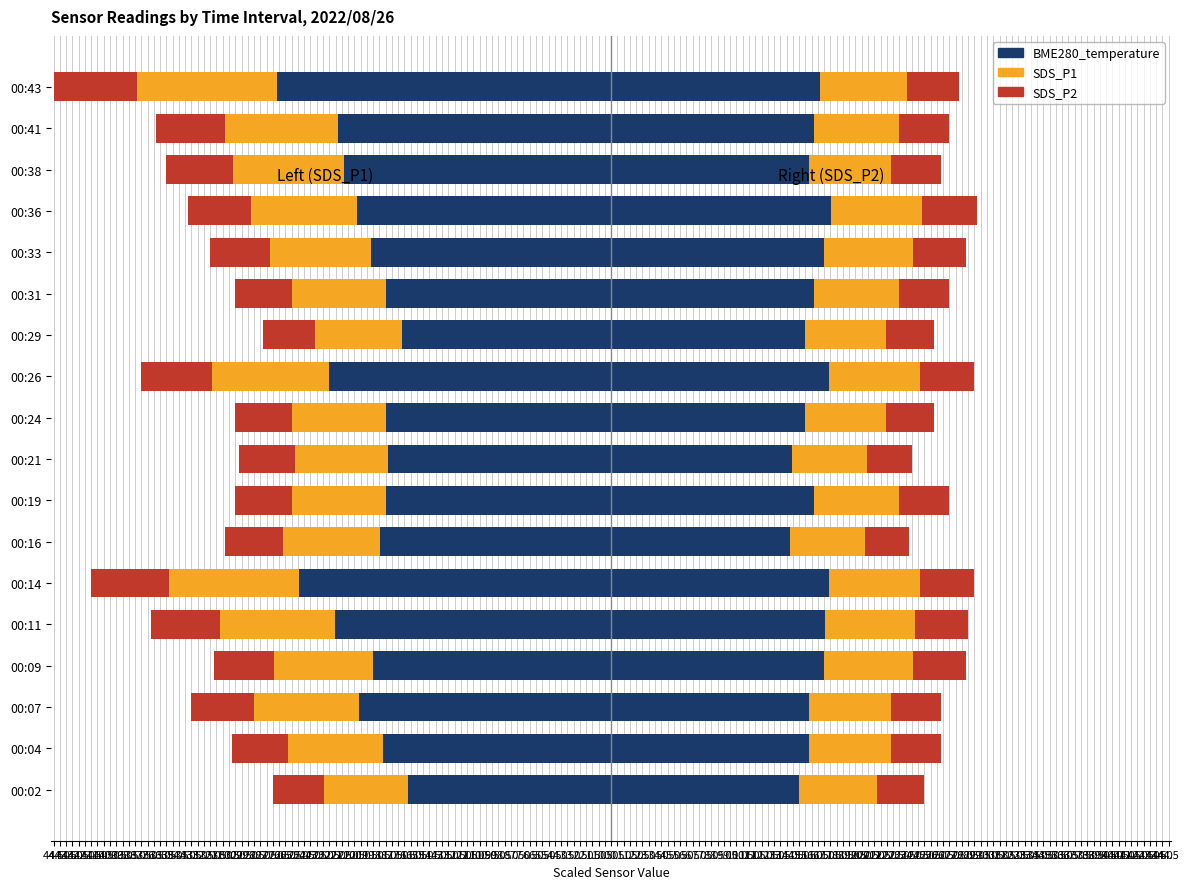

Which series changed the most between 00:09 and 00:38?

BME280_temperature